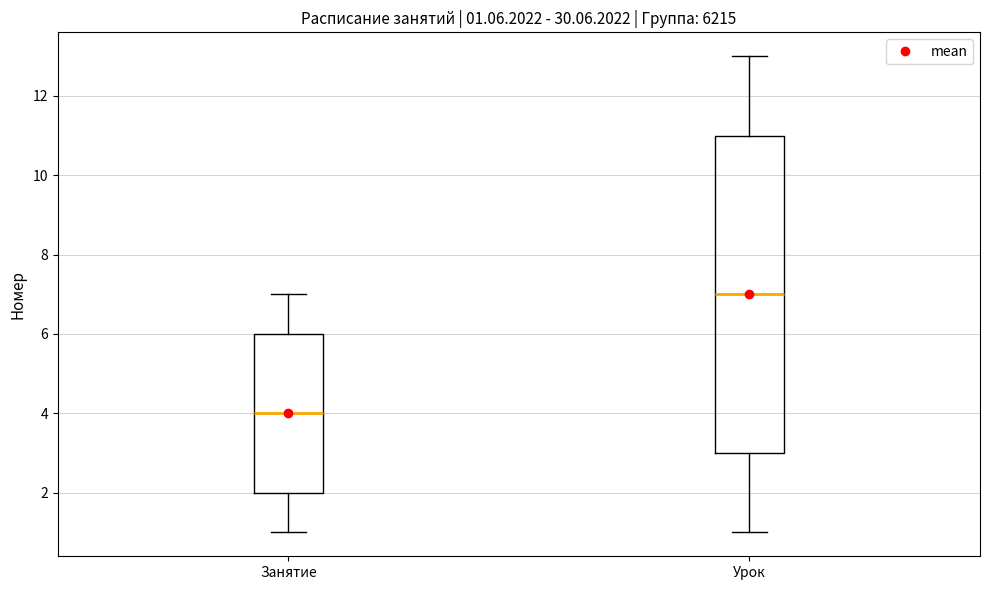

Comparing the boxes themselves (not the whiskers), which one is the tallest?

Урок